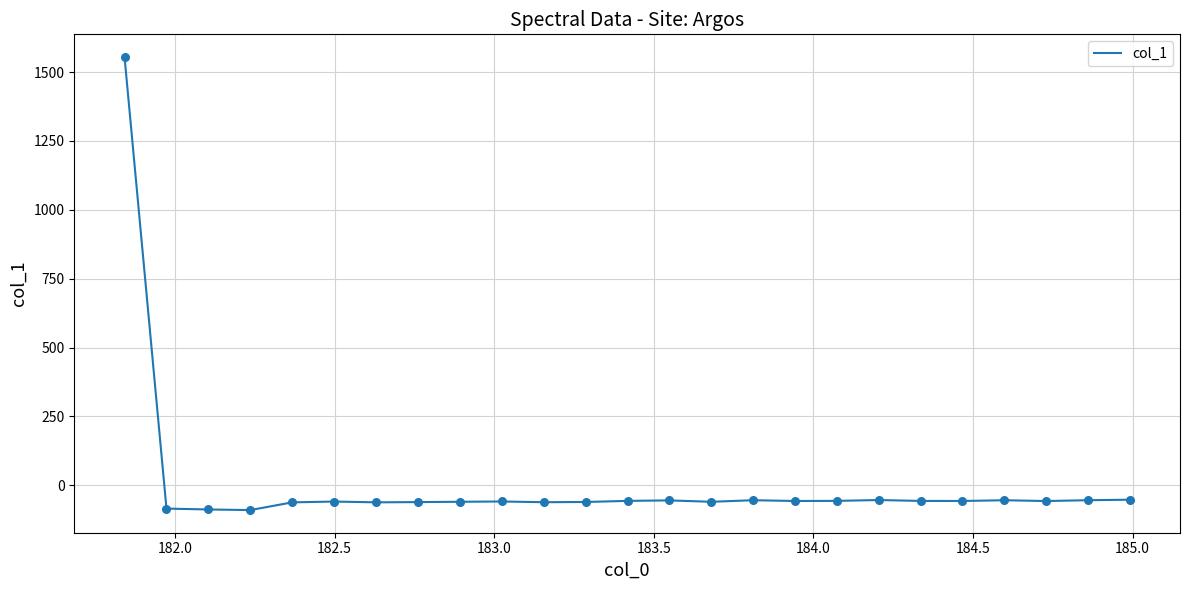

What is the difference between the maximum and minimum values?

1644.4